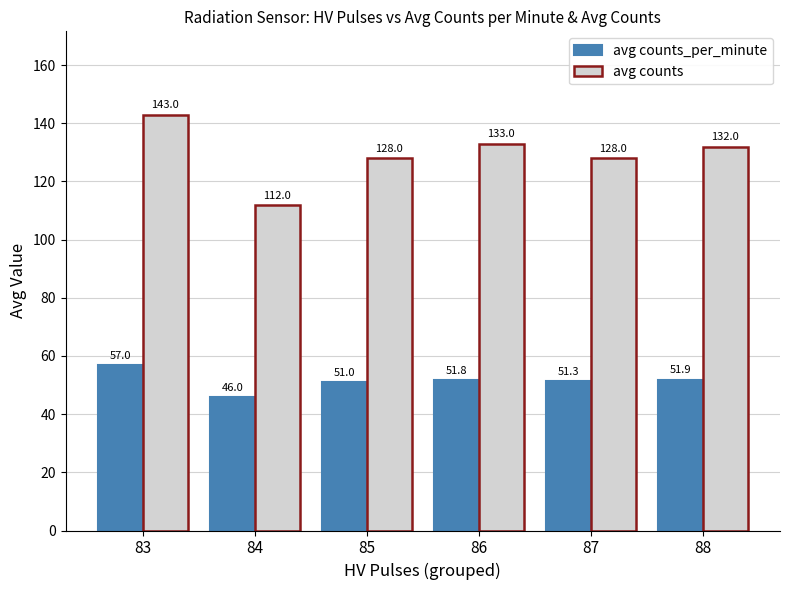

What value does the avg counts series have at 85?

128.0